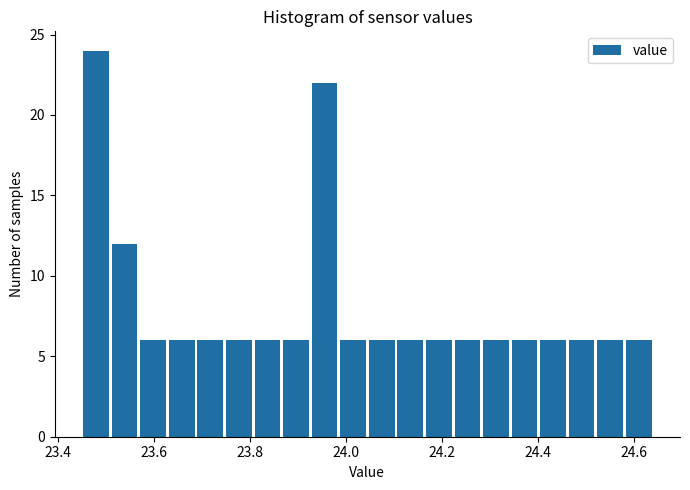

Read against the x-axis, roughly where is the centre of the tallest bar?

23.48